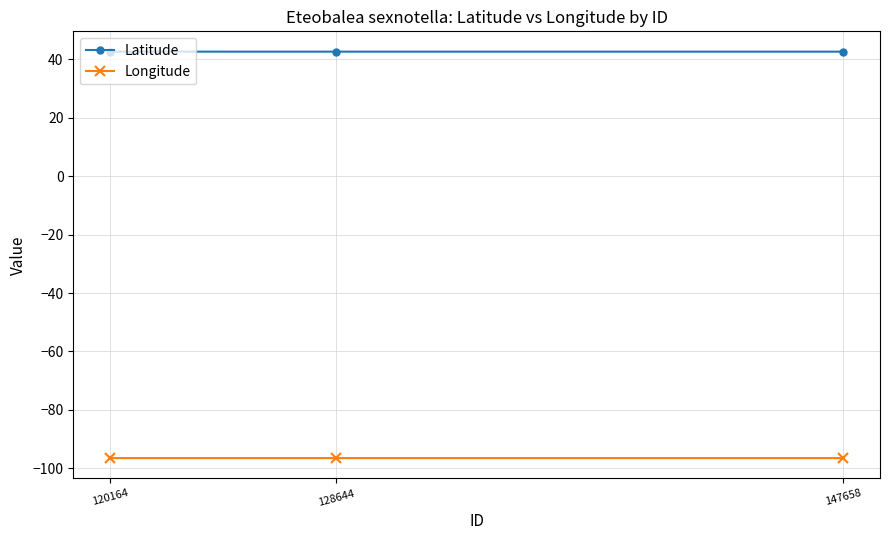

How many categories are shown in the chart?

3